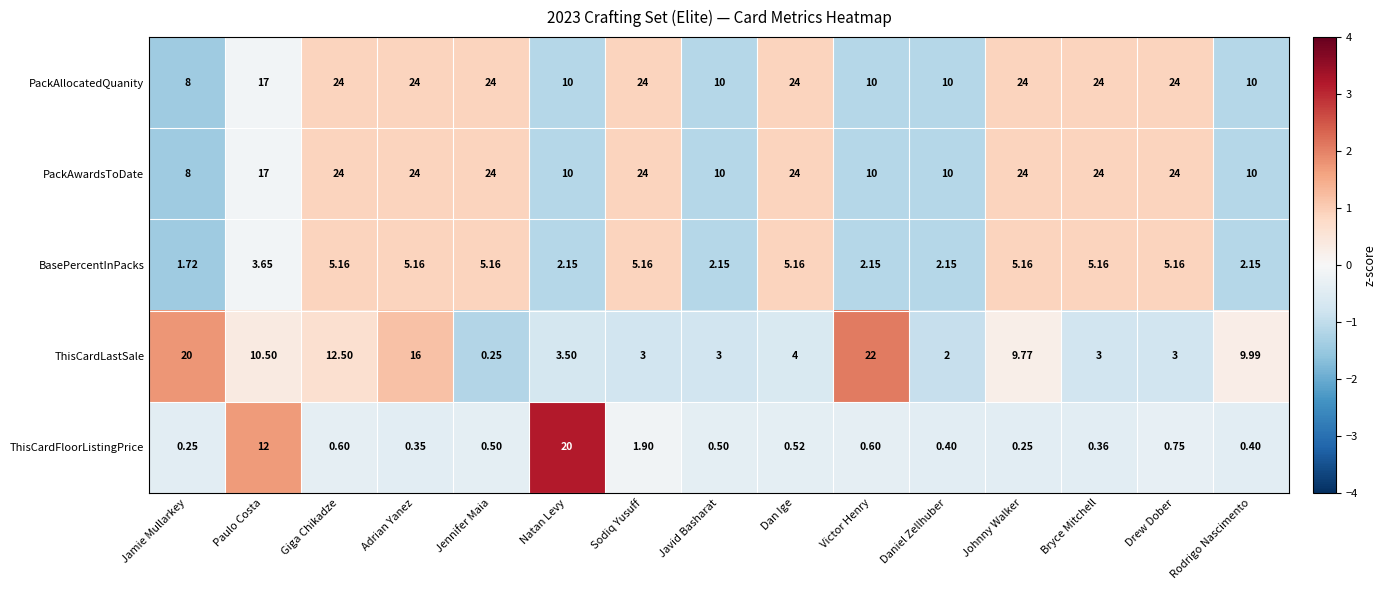

Which series has the largest range (max minus min)?

ThisCardLastSale